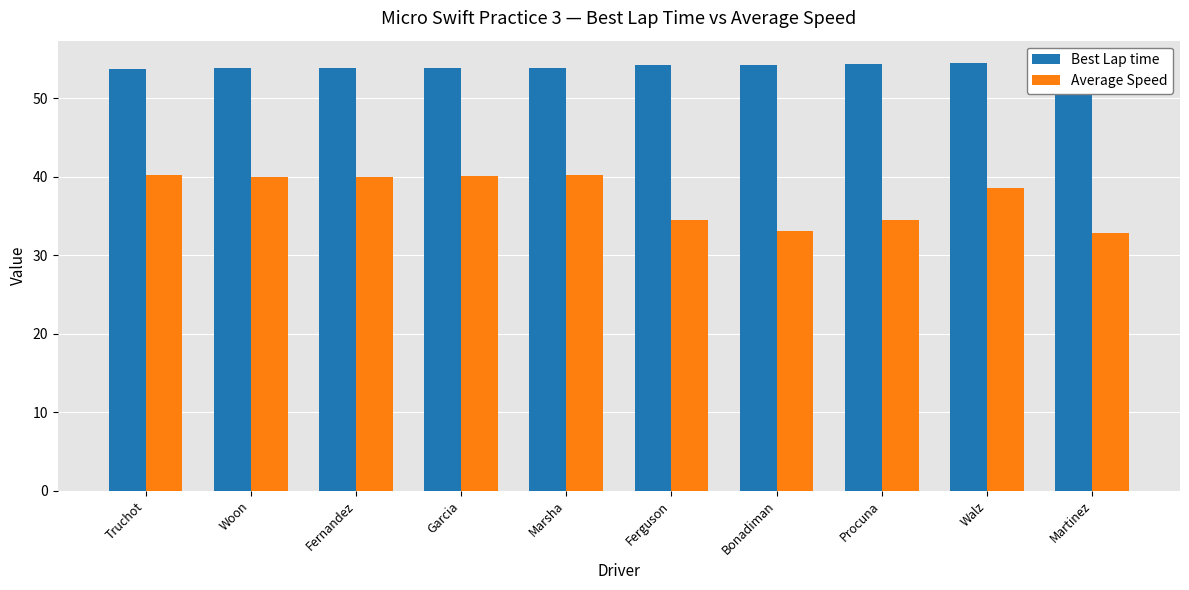

What is the value of the Average Speed bar at the 2nd from the left?

40.0